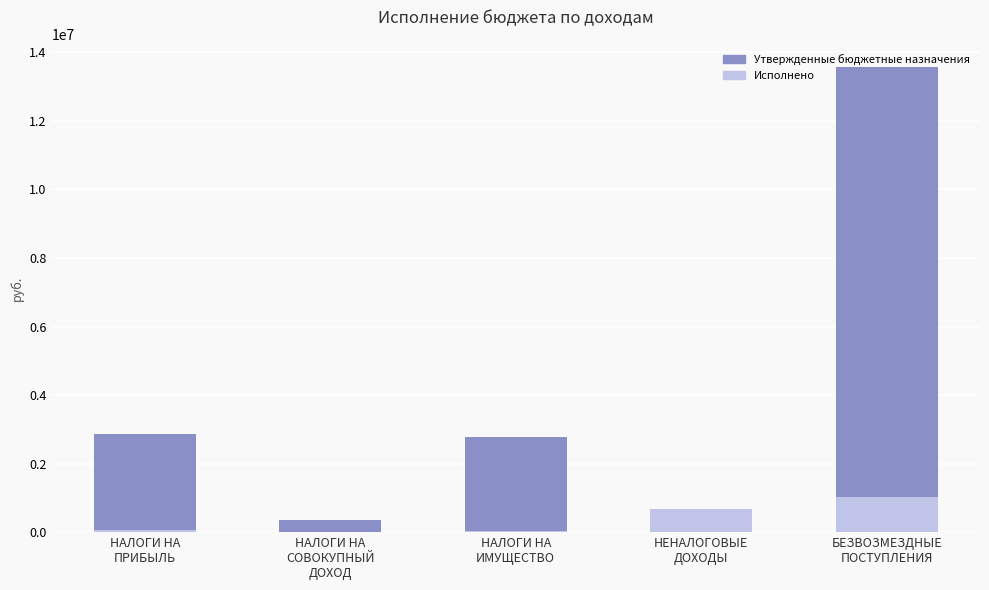

True or false: Утвержденные бюджетные назначения has a value of 364600.0 at НАЛОГИ НА
СОВОКУПНЫЙ
ДОХОД.

True